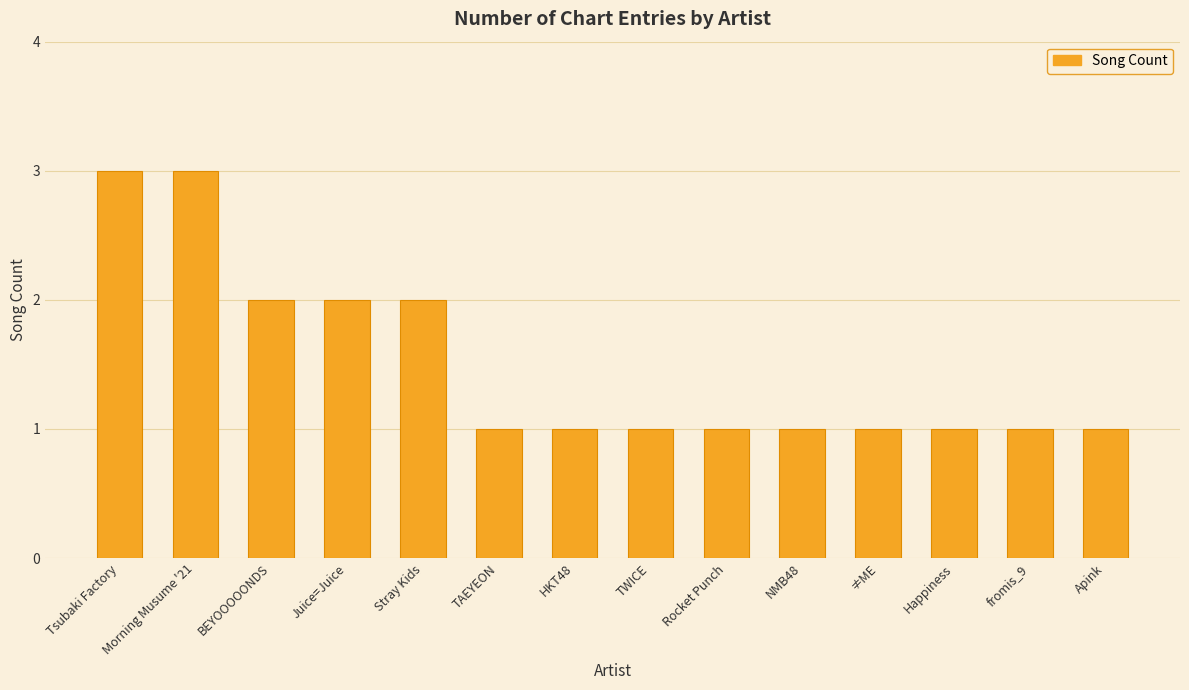

Reading left to right, transcribe all the data shown in this chart.

3	3	2	2	2	1	1	1	1	1	1	1	1	1